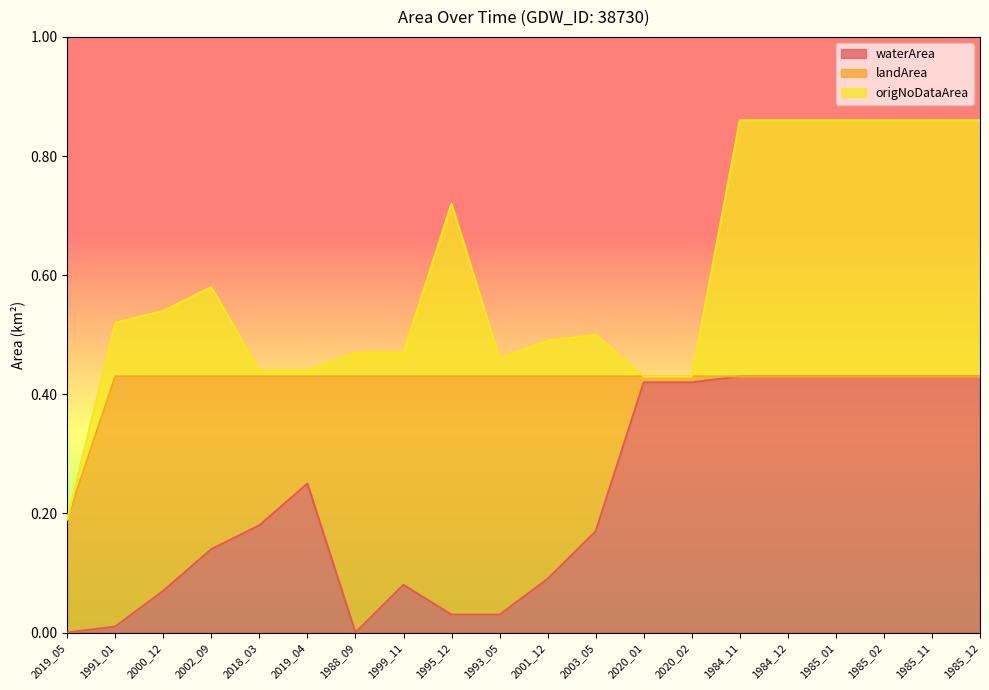

What is the difference between the maximum and minimum values in the waterArea series?

0.4